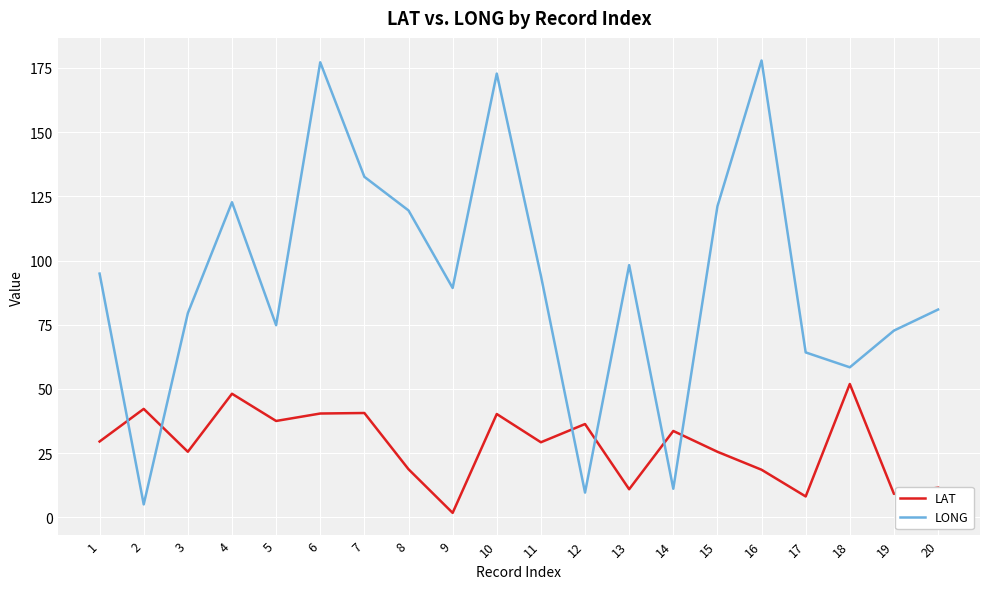

What is the maximum value for LAT?

51.9